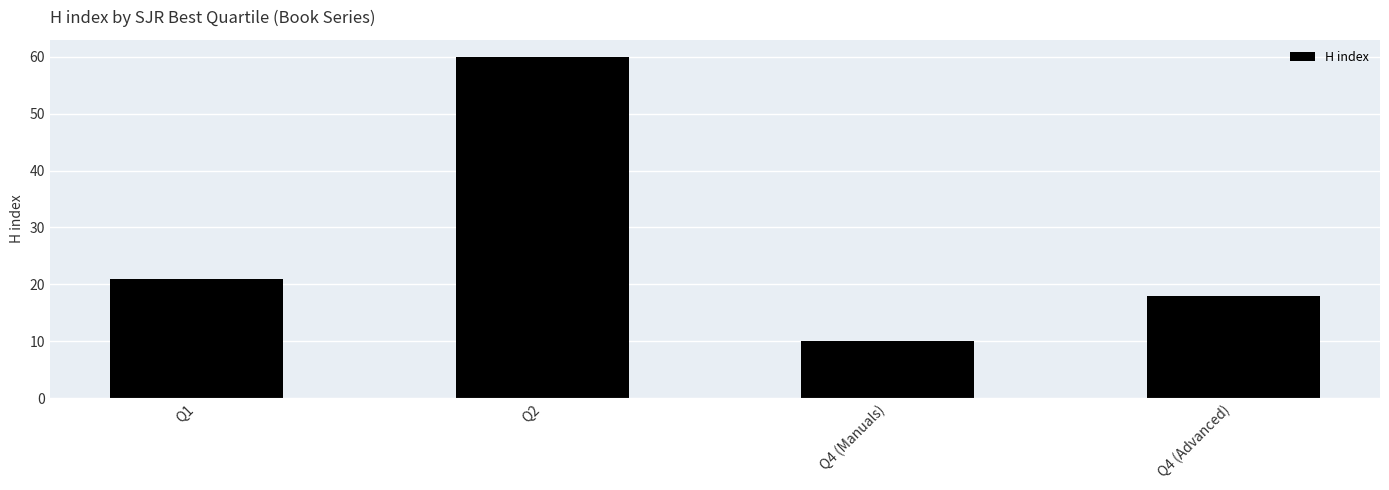

Reading left to right, extract all data points from this chart.

Q1=21	Q2=60	Q4 (Manuals)=10	Q4 (Advanced)=18